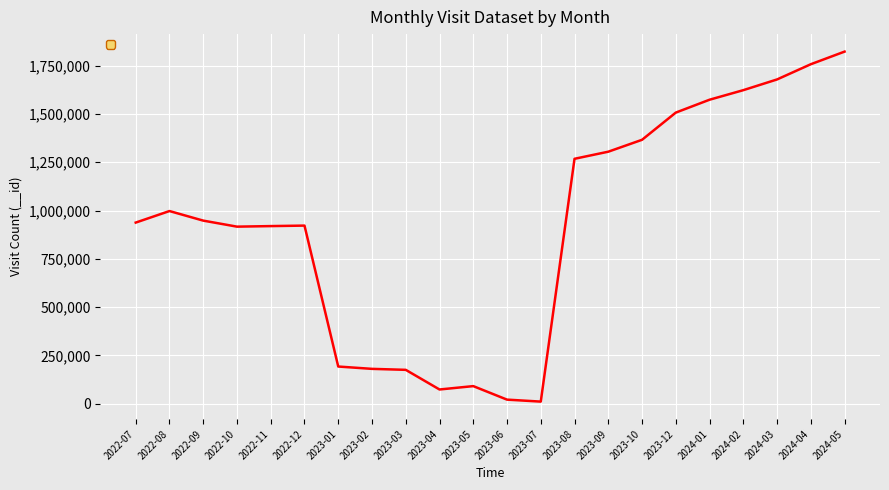

Approximately how many times larger is the value at 2024-01 compared to 2024-02?

1.0